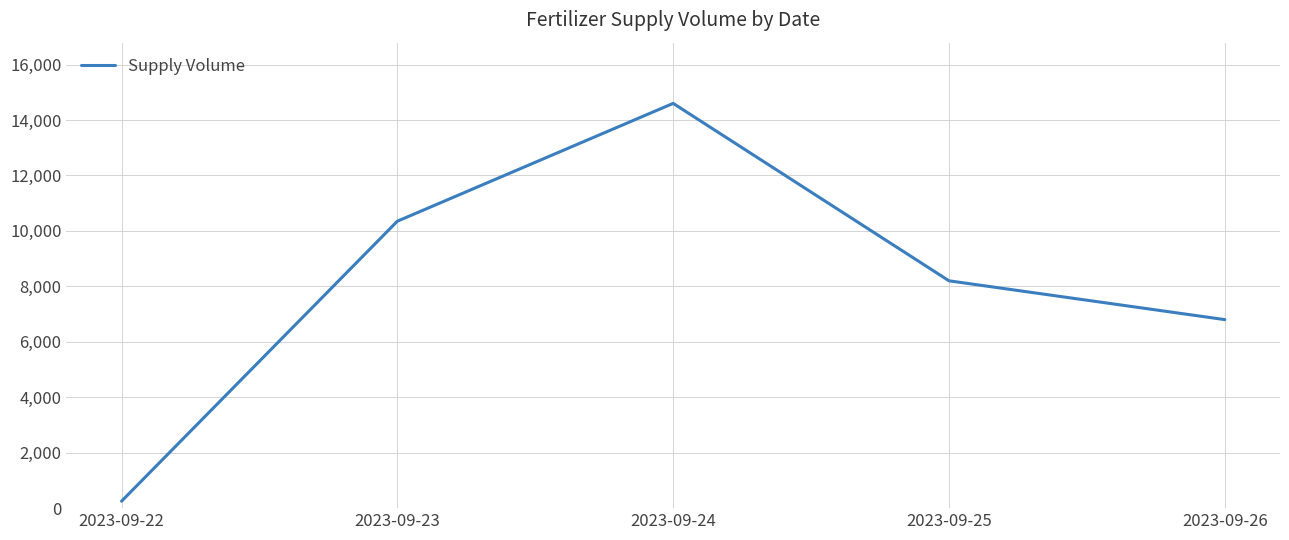

Does the chart display data point markers on the line(s)?

No